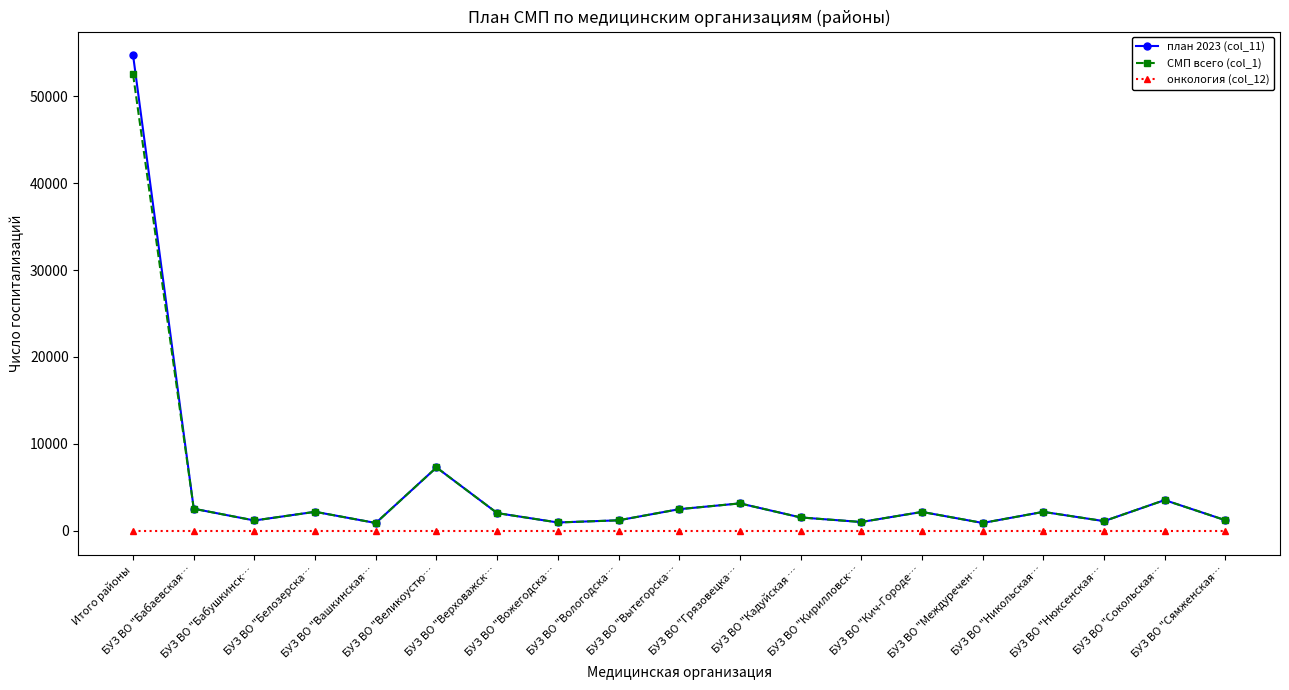

Which series has the widest spread of values?

план 2023 (col_11)